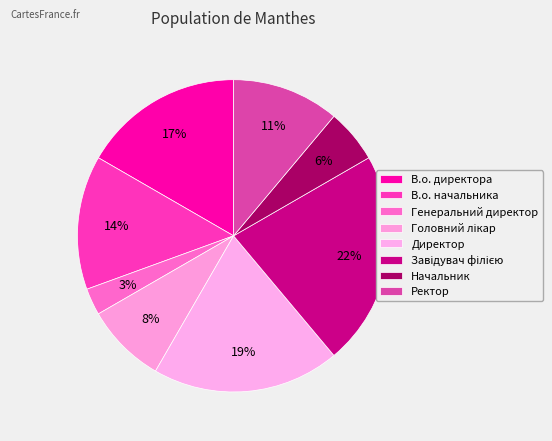

How many segments does this pie chart have?

8